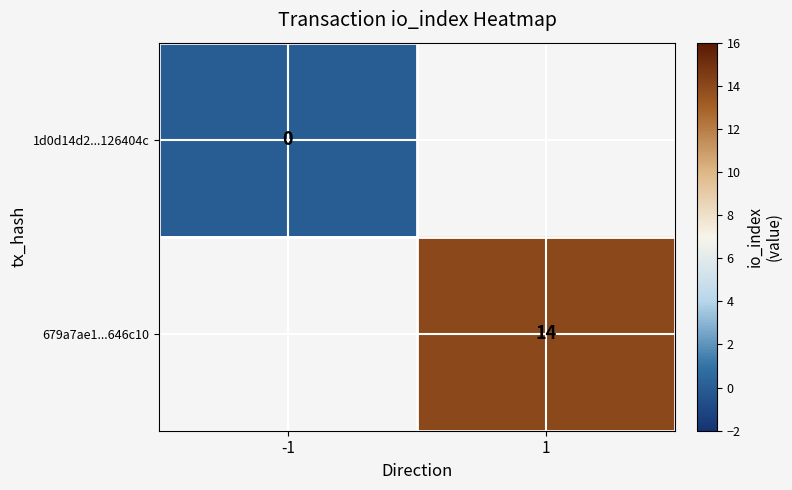

Is the value of 1d0d14d2...126404c at -1 greater than the value of 679a7ae1...646c10 at 1?

No